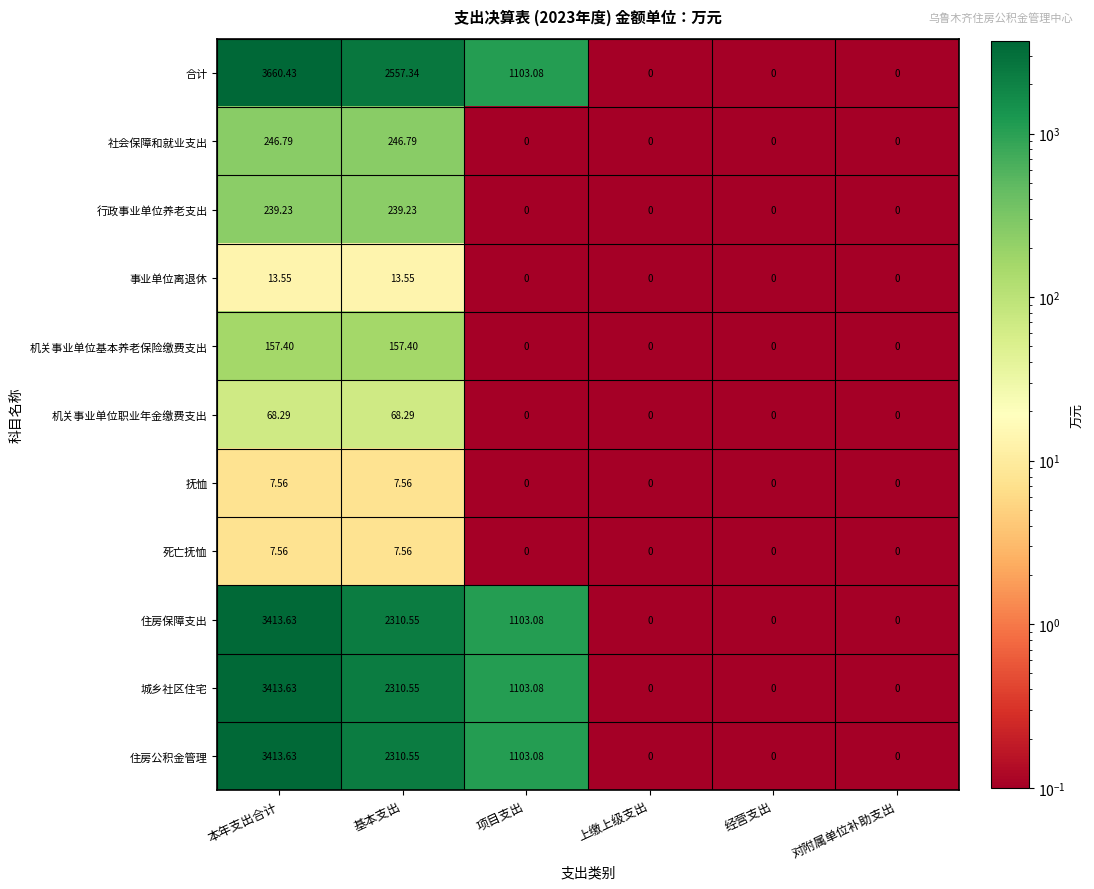

Which series has the largest range (max minus min)?

合计